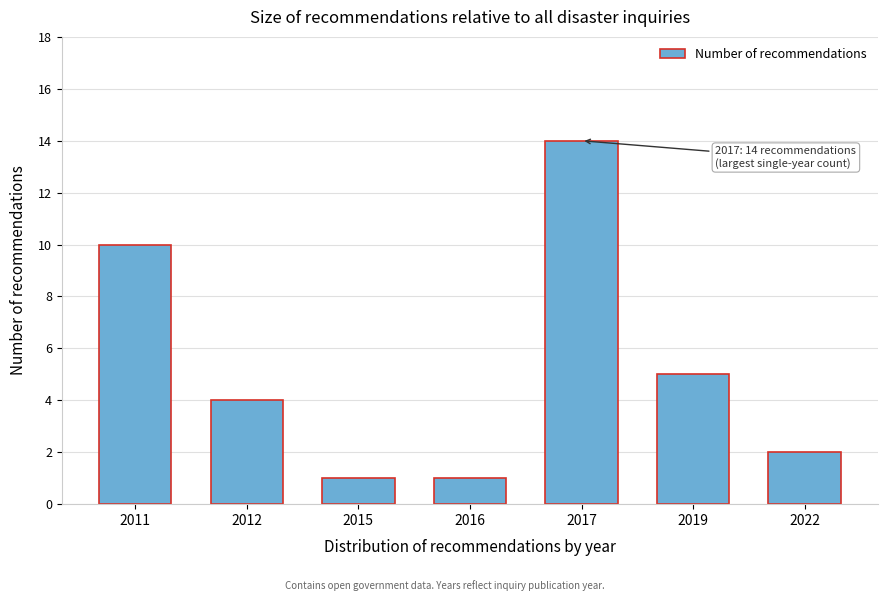

Reading right to left, transcribe all the data shown in this chart.

2	5	14	1	1	4	10